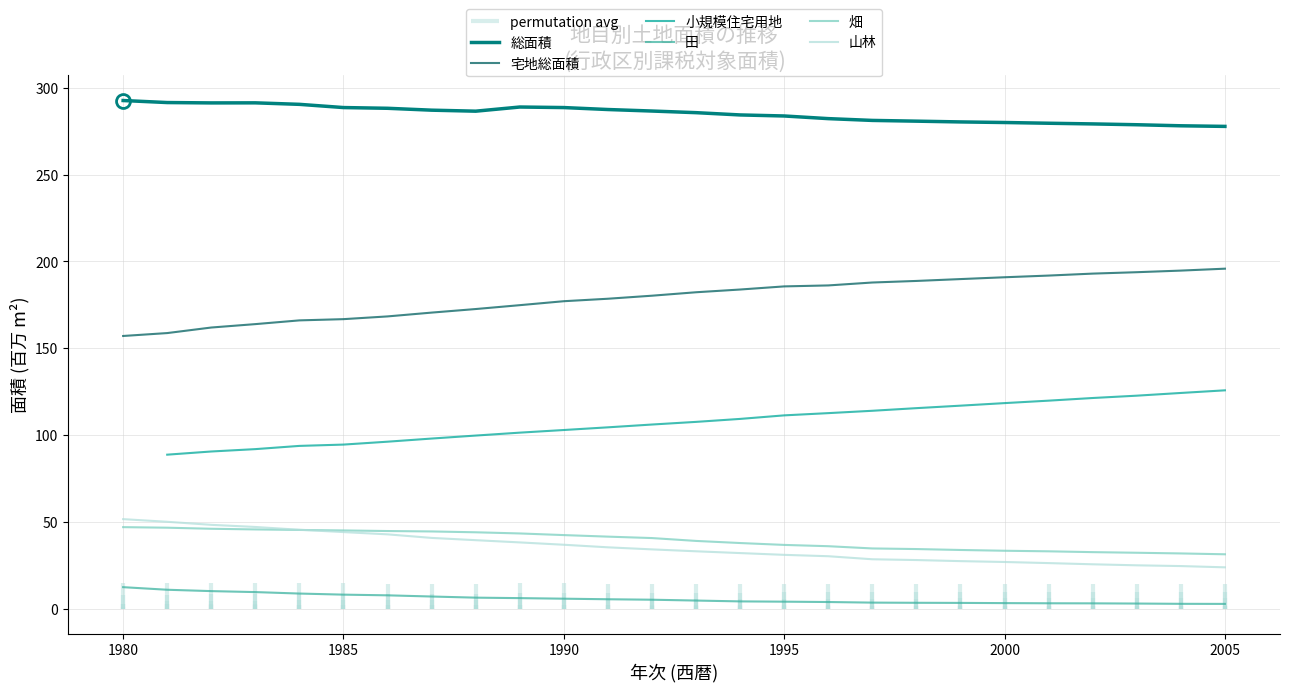

True or false: 総面積 and 山林 intersect in this chart.

False